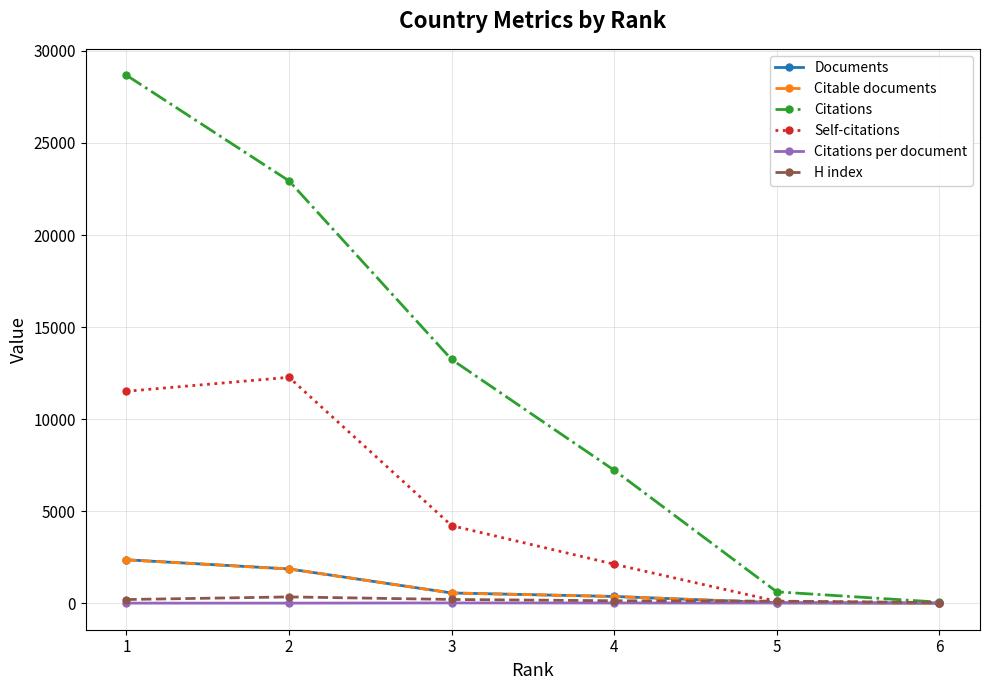

What is the difference between the Documents values at 6 and 3?

562.0